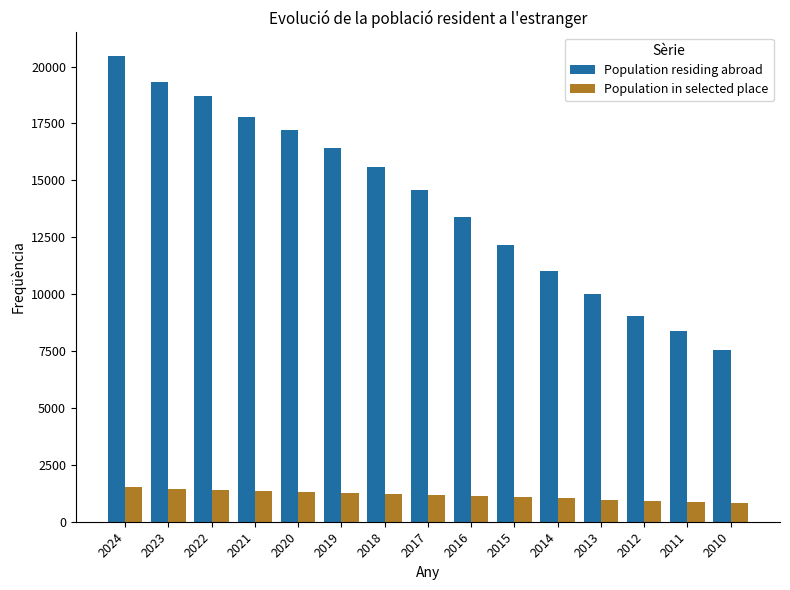

What is the value of the Population residing abroad bar at the 11th from the left?

11030